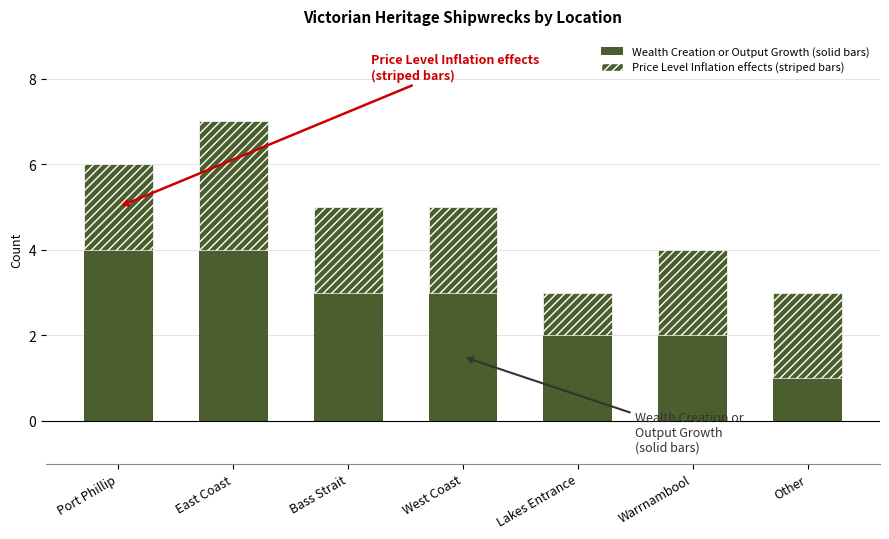

Between Warrnambool and West Coast, which is larger?

West Coast